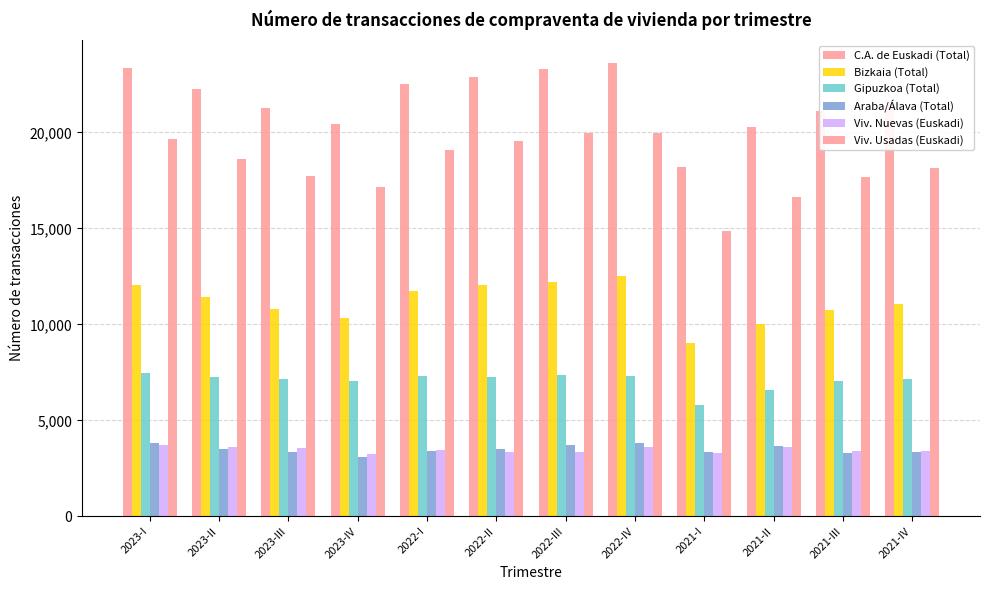

Rank the series by their maximum value, from highest to lowest.

C.A. de Euskadi (Total), Viv. Usadas (Euskadi), Bizkaia (Total), Gipuzkoa (Total), Araba/Álava (Total), Viv. Nuevas (Euskadi)